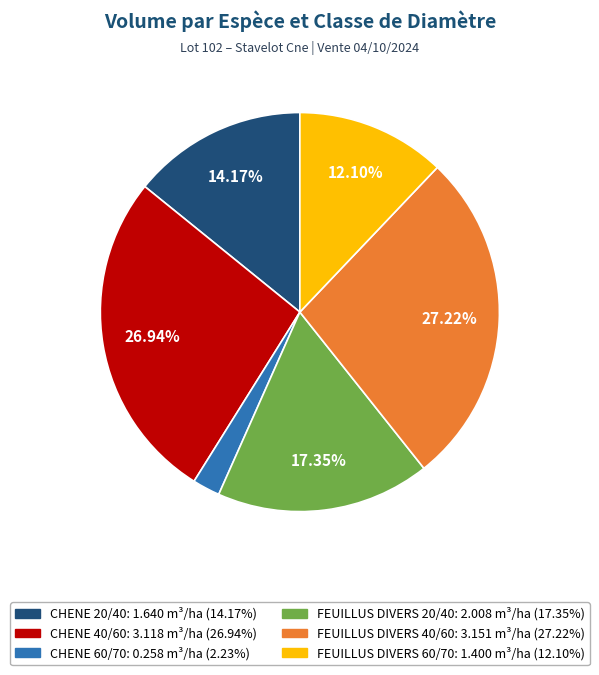

The CHENE 20/40 slice represents 21% of the pie. True or false?

False